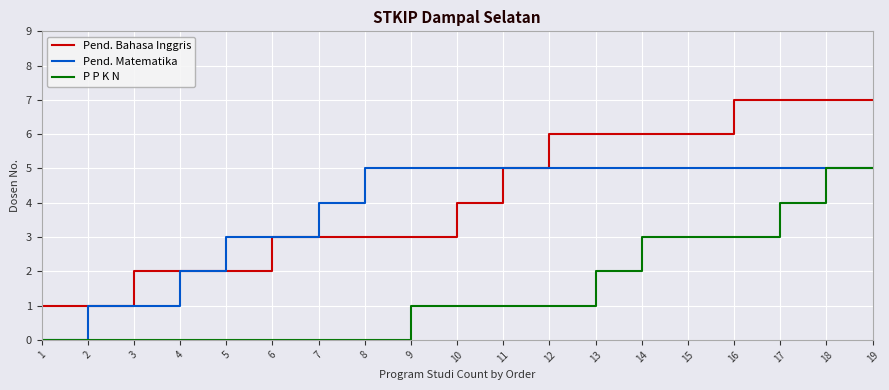

The Pend. Bahasa Inggris series shows 3 at 18. True or false?

False